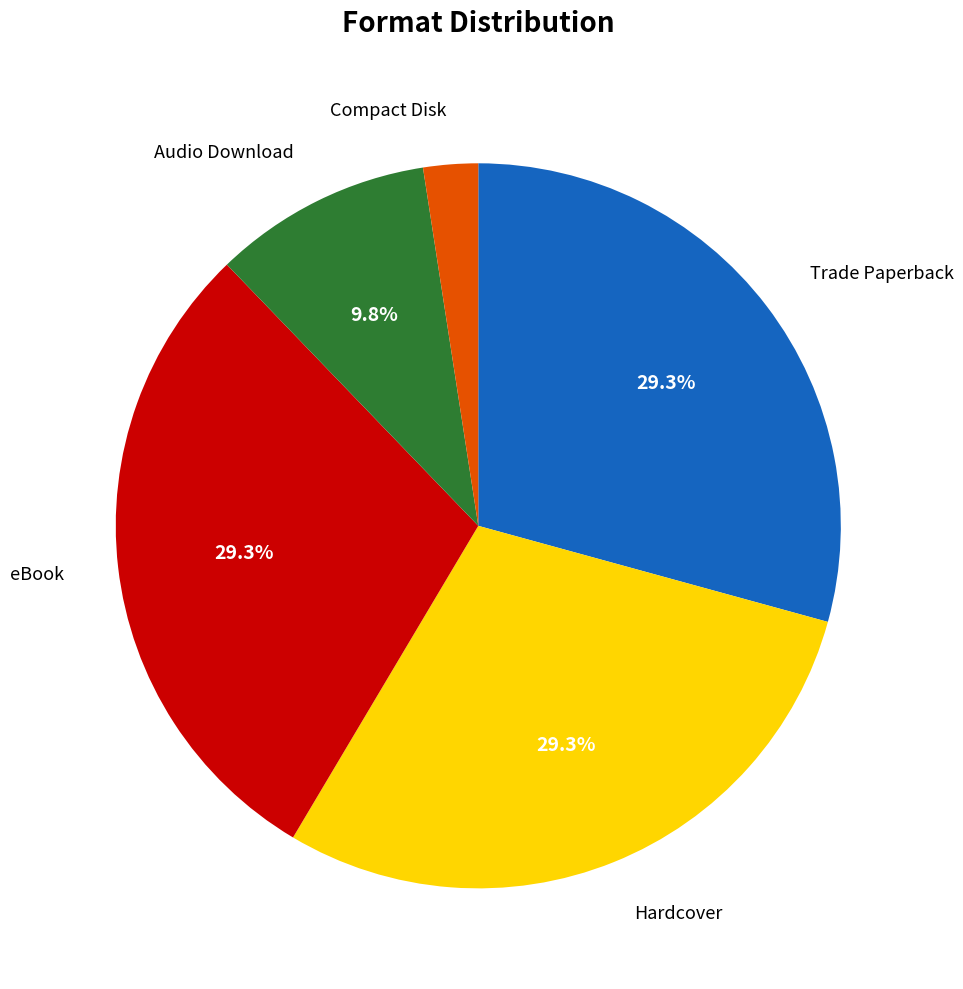

How many slices are in this pie chart?

5